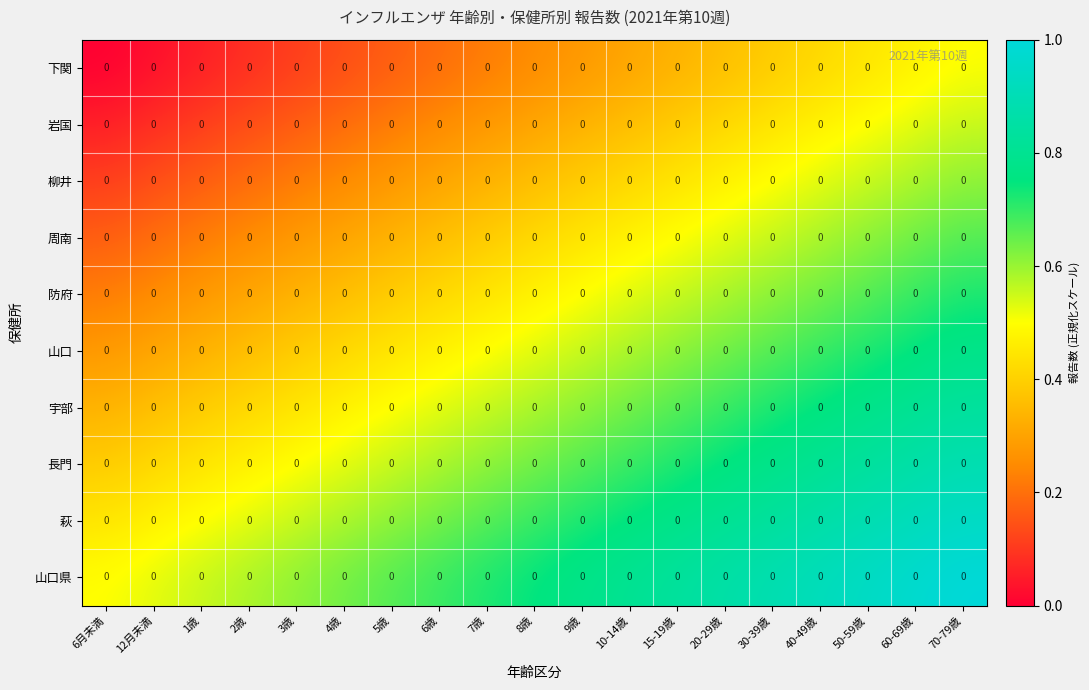

Reading left to right, extract all data points from this chart.

下関: 6月未満=0.0	12月未満=0.0	1歳=0.0	2歳=0.0	3歳=0.0	4歳=0.0	5歳=0.0	6歳=0.0	7歳=0.0	8歳=0.0	9歳=0.0	10-14歳=0.0	15-19歳=0.0	20-29歳=0.0	30-39歳=0.0	40-49歳=0.0	50-59歳=0.0	60-69歳=0.0	70-79歳=0.0
岩国: 6月未満=0.0	12月未満=0.0	1歳=0.0	2歳=0.0	3歳=0.0	4歳=0.0	5歳=0.0	6歳=0.0	7歳=0.0	8歳=0.0	9歳=0.0	10-14歳=0.0	15-19歳=0.0	20-29歳=0.0	30-39歳=0.0	40-49歳=0.0	50-59歳=0.0	60-69歳=0.0	70-79歳=0.0
柳井: 6月未満=0.0	12月未満=0.0	1歳=0.0	2歳=0.0	3歳=0.0	4歳=0.0	5歳=0.0	6歳=0.0	7歳=0.0	8歳=0.0	9歳=0.0	10-14歳=0.0	15-19歳=0.0	20-29歳=0.0	30-39歳=0.0	40-49歳=0.0	50-59歳=0.0	60-69歳=0.0	70-79歳=0.0
周南: 6月未満=0.0	12月未満=0.0	1歳=0.0	2歳=0.0	3歳=0.0	4歳=0.0	5歳=0.0	6歳=0.0	7歳=0.0	8歳=0.0	9歳=0.0	10-14歳=0.0	15-19歳=0.0	20-29歳=0.0	30-39歳=0.0	40-49歳=0.0	50-59歳=0.0	60-69歳=0.0	70-79歳=0.0
防府: 6月未満=0.0	12月未満=0.0	1歳=0.0	2歳=0.0	3歳=0.0	4歳=0.0	5歳=0.0	6歳=0.0	7歳=0.0	8歳=0.0	9歳=0.0	10-14歳=0.0	15-19歳=0.0	20-29歳=0.0	30-39歳=0.0	40-49歳=0.0	50-59歳=0.0	60-69歳=0.0	70-79歳=0.0
山口: 6月未満=0.0	12月未満=0.0	1歳=0.0	2歳=0.0	3歳=0.0	4歳=0.0	5歳=0.0	6歳=0.0	7歳=0.0	8歳=0.0	9歳=0.0	10-14歳=0.0	15-19歳=0.0	20-29歳=0.0	30-39歳=0.0	40-49歳=0.0	50-59歳=0.0	60-69歳=0.0	70-79歳=0.0
宇部: 6月未満=0.0	12月未満=0.0	1歳=0.0	2歳=0.0	3歳=0.0	4歳=0.0	5歳=0.0	6歳=0.0	7歳=0.0	8歳=0.0	9歳=0.0	10-14歳=0.0	15-19歳=0.0	20-29歳=0.0	30-39歳=0.0	40-49歳=0.0	50-59歳=0.0	60-69歳=0.0	70-79歳=0.0
長門: 6月未満=0.0	12月未満=0.0	1歳=0.0	2歳=0.0	3歳=0.0	4歳=0.0	5歳=0.0	6歳=0.0	7歳=0.0	8歳=0.0	9歳=0.0	10-14歳=0.0	15-19歳=0.0	20-29歳=0.0	30-39歳=0.0	40-49歳=0.0	50-59歳=0.0	60-69歳=0.0	70-79歳=0.0
萩: 6月未満=0.0	12月未満=0.0	1歳=0.0	2歳=0.0	3歳=0.0	4歳=0.0	5歳=0.0	6歳=0.0	7歳=0.0	8歳=0.0	9歳=0.0	10-14歳=0.0	15-19歳=0.0	20-29歳=0.0	30-39歳=0.0	40-49歳=0.0	50-59歳=0.0	60-69歳=0.0	70-79歳=0.0
山口県: 6月未満=0.0	12月未満=0.0	1歳=0.0	2歳=0.0	3歳=0.0	4歳=0.0	5歳=0.0	6歳=0.0	7歳=0.0	8歳=0.0	9歳=0.0	10-14歳=0.0	15-19歳=0.0	20-29歳=0.0	30-39歳=0.0	40-49歳=0.0	50-59歳=0.0	60-69歳=0.0	70-79歳=0.0